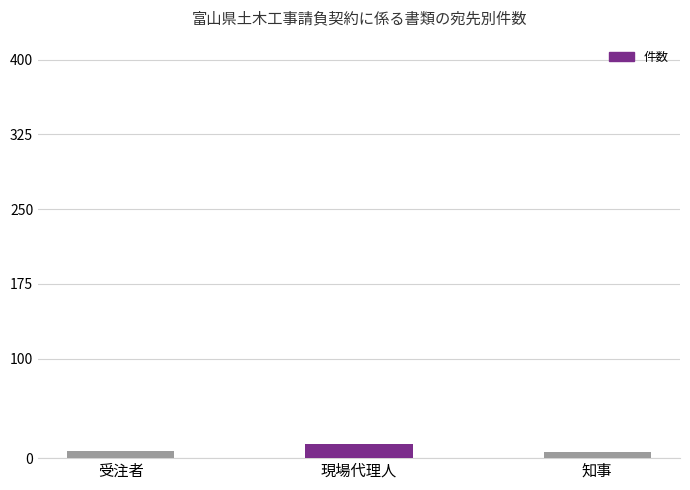

What is the maximum value shown in the chart?

14